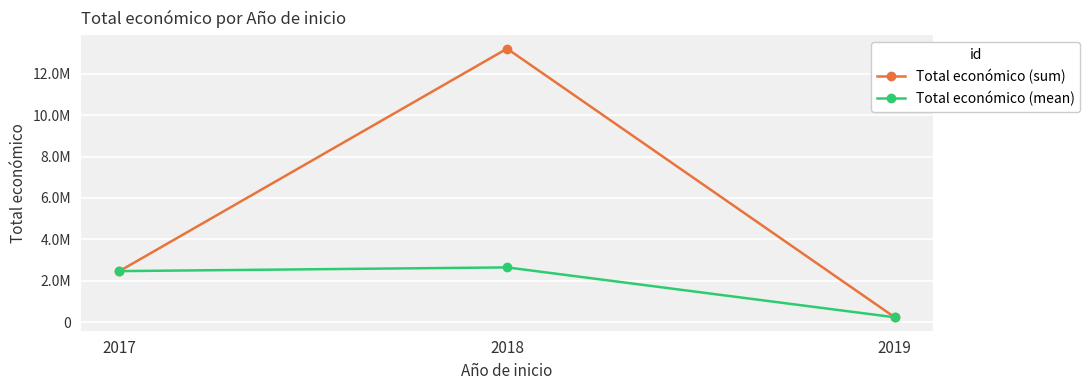

Is this an area chart (filled region under the line)?

No